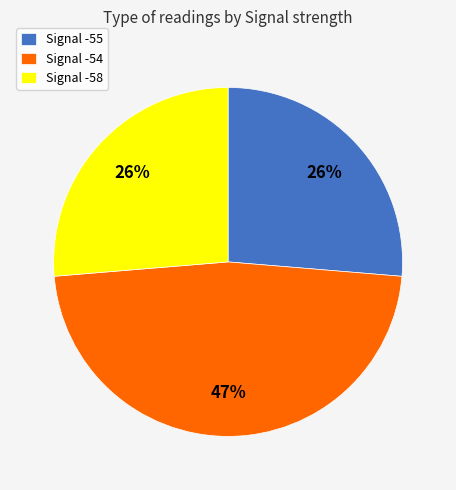

Is it true that Signal -55 is 35% of the pie?

False